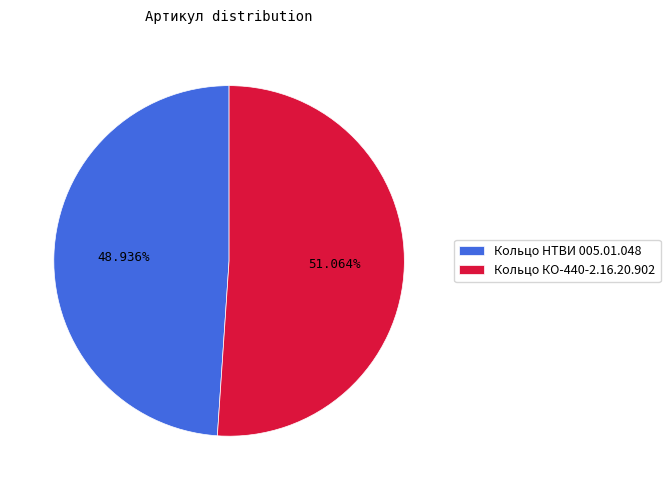

True or false: Кольцо НТВИ 005.01.048 accounts for 40% of the total.

False